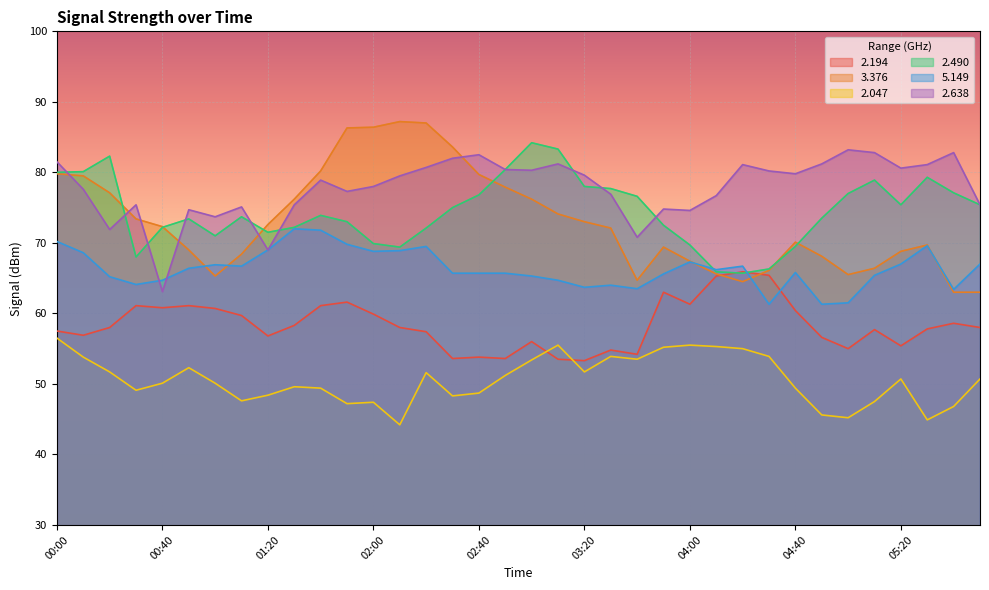

Which series has the widest spread of values?

3.376